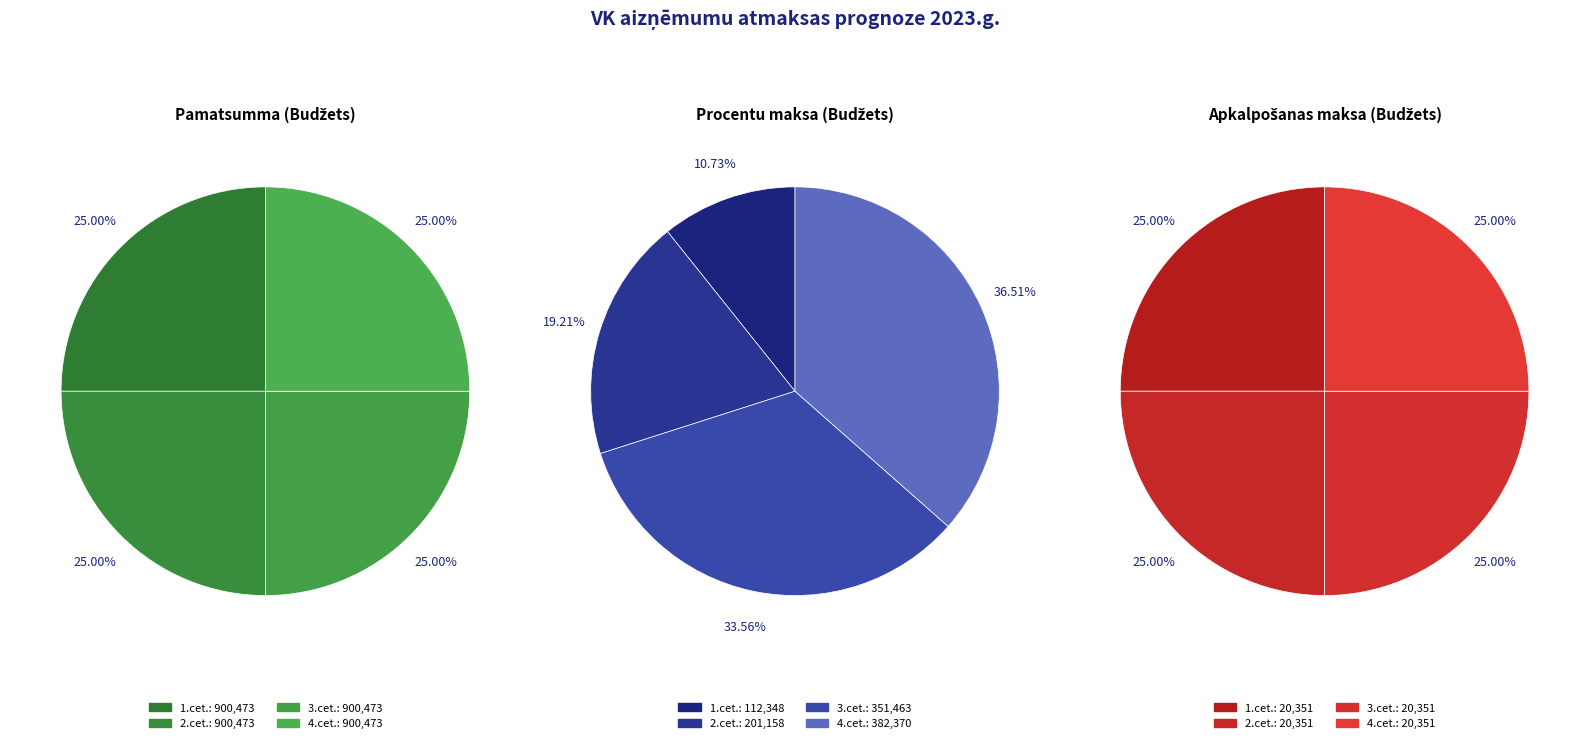

Count the number of slices in the pie.

4